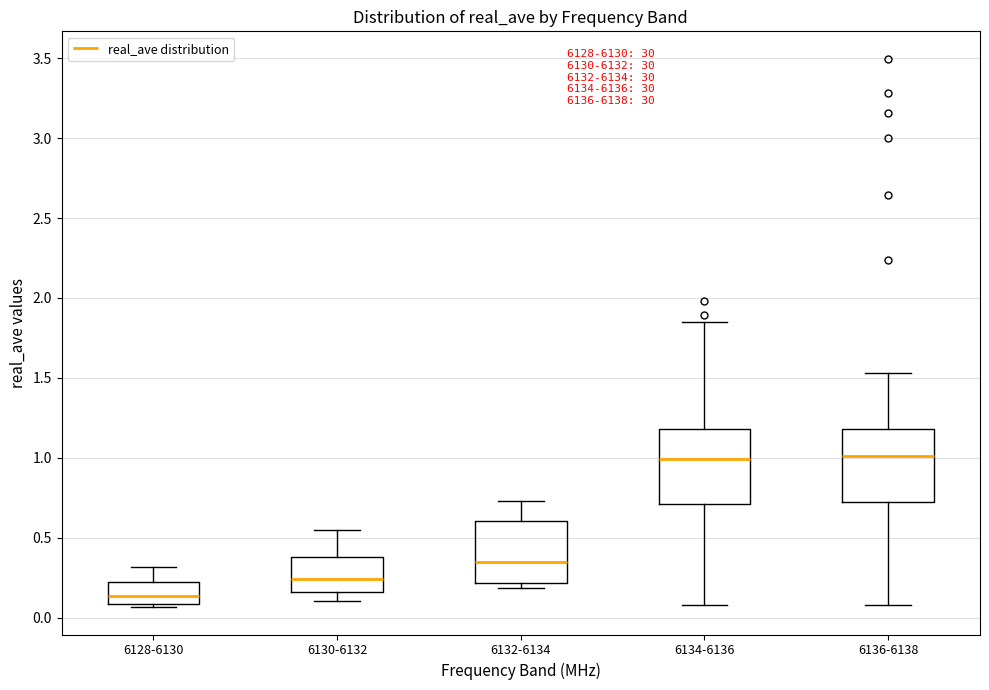

Reading left to right, transcribe this box plot: for each box, give where its median line is, the range the box spans, and where its two whiskers end, as read against the y-axis. The values are not printed on the chart, so give them approximately, as read against the axis.

6128-6130: median 0.15, box 0.10 to 0.25, whiskers 0.05 to 0.30
6130-6132: median 0.25, box 0.15 to 0.40, whiskers 0.10 to 0.55
6132-6134: median 0.35, box 0.20 to 0.60, whiskers 0.20 (just below the box's lower edge) to 0.75
6134-6136: median 1.00, box 0.70 to 1.20, whiskers 0.10 to 1.85
6136-6138: median 1.00, box 0.75 to 1.20, whiskers 0.10 to 1.55